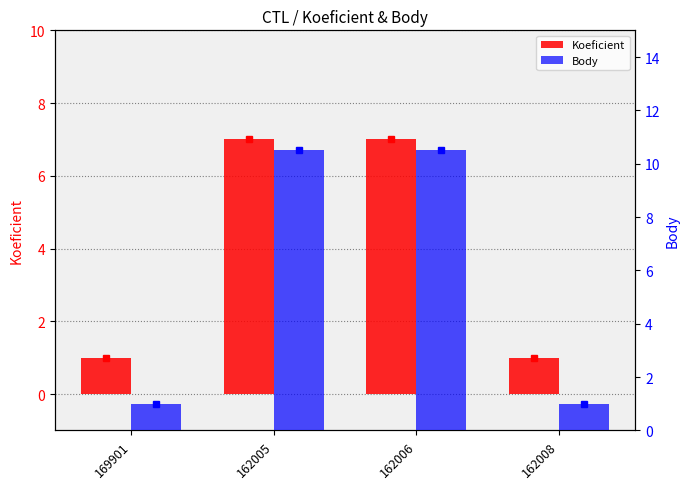

Read the Koeficient value at 162008.

1.0